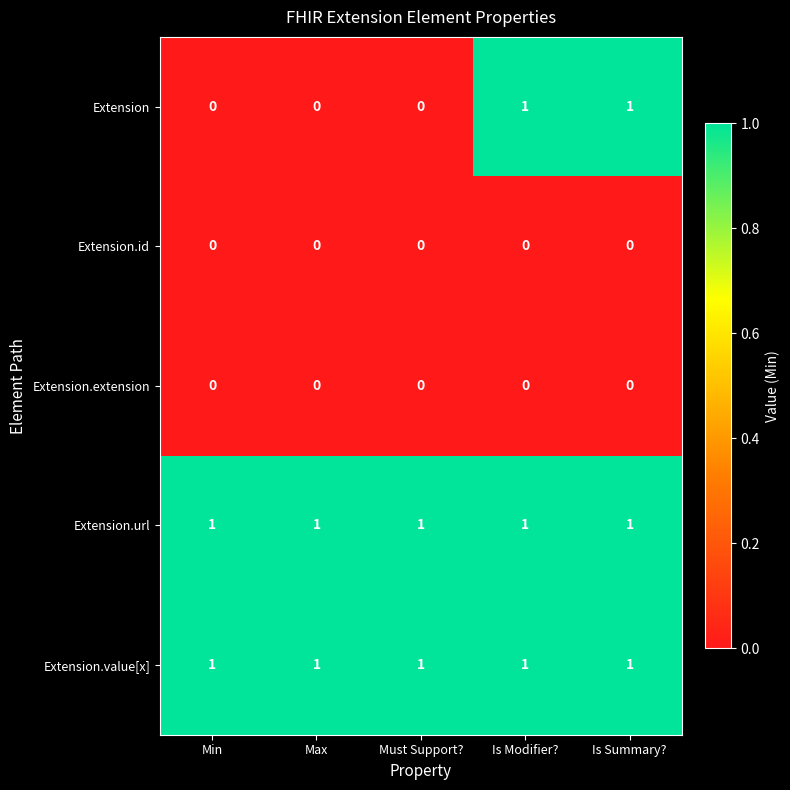

The value of Extension.extension at Is Summary? is 0. True or false?

True